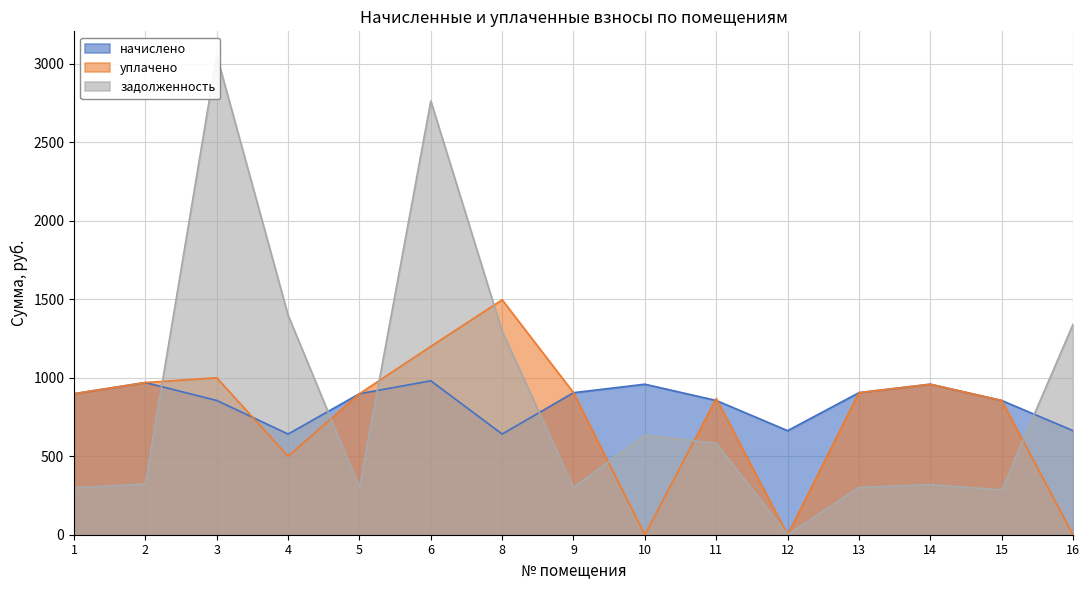

How many times do задолженность and уплачено cross each other?

7